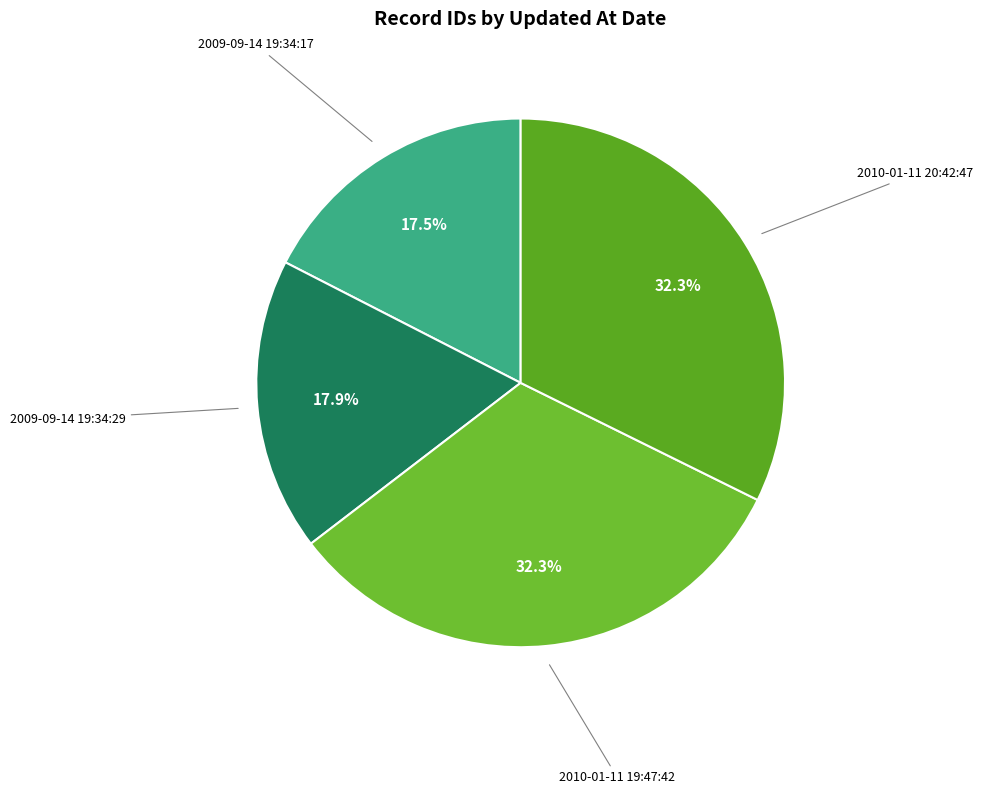

To the nearest percent, what is the difference between the largest and smallest slice percentages?

15%